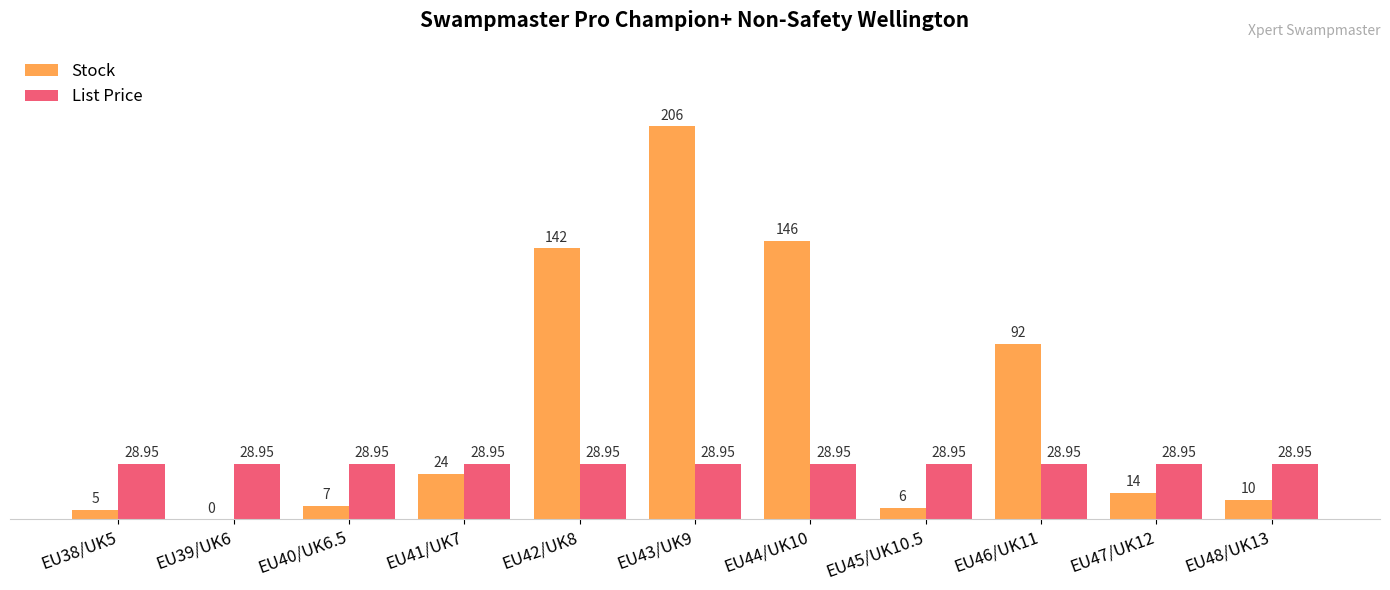

Between EU43/UK9 and EU48/UK13, which series saw the biggest shift?

Stock